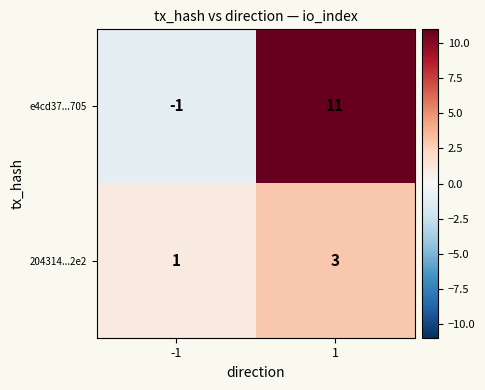

The 204314...2e2 series shows 1 at -1. True or false?

True